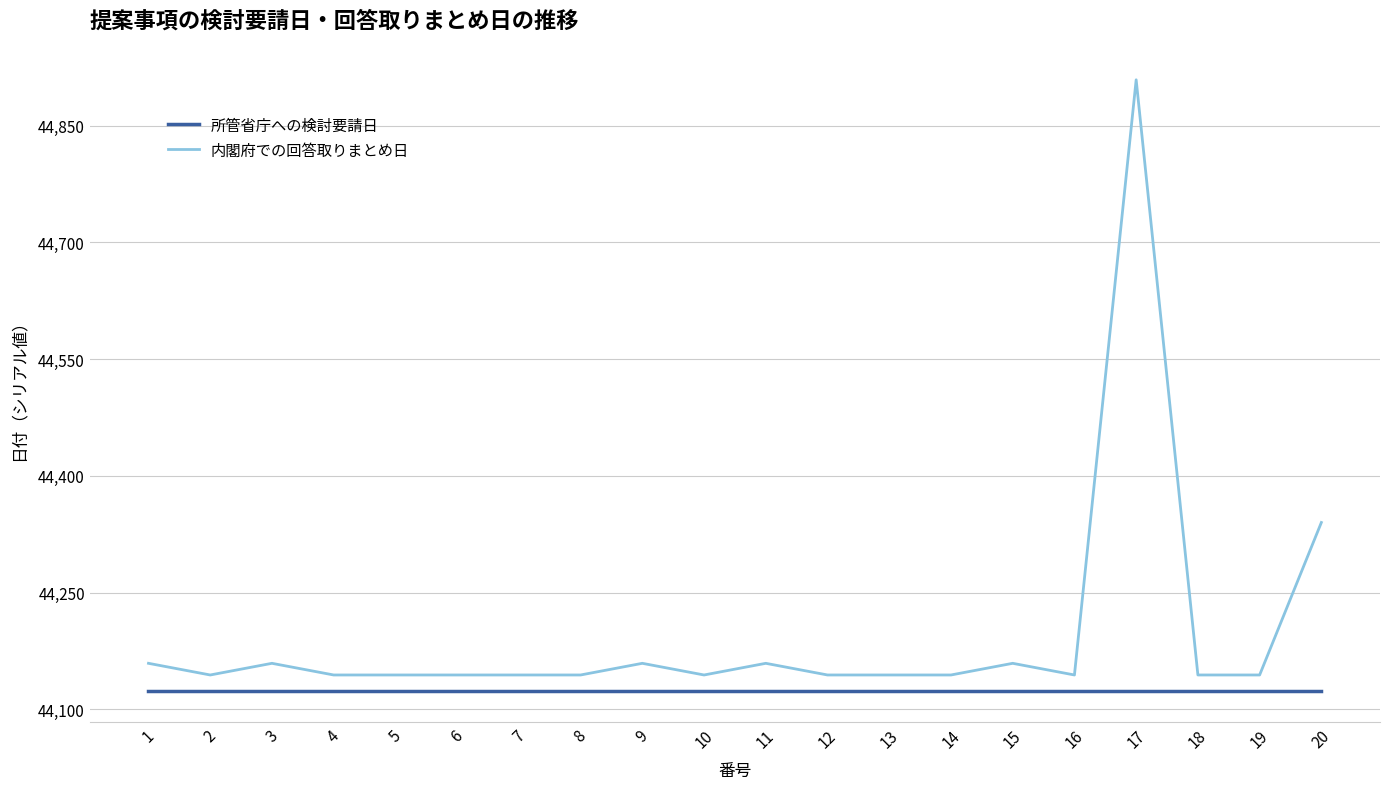

Reading right to left, transcribe all the data shown in this chart.

所管省庁への検討要請日: 44123	44123	44123	44123	44123	44123	44123	44123	44123	44123	44123	44123	44123	44123	44123	44123	44123	44123	44123	44123
内閣府での回答取りまとめ日: 44340	44144	44144	44909	44144	44159	44144	44144	44144	44159	44144	44159	44144	44144	44144	44144	44144	44159	44144	44159